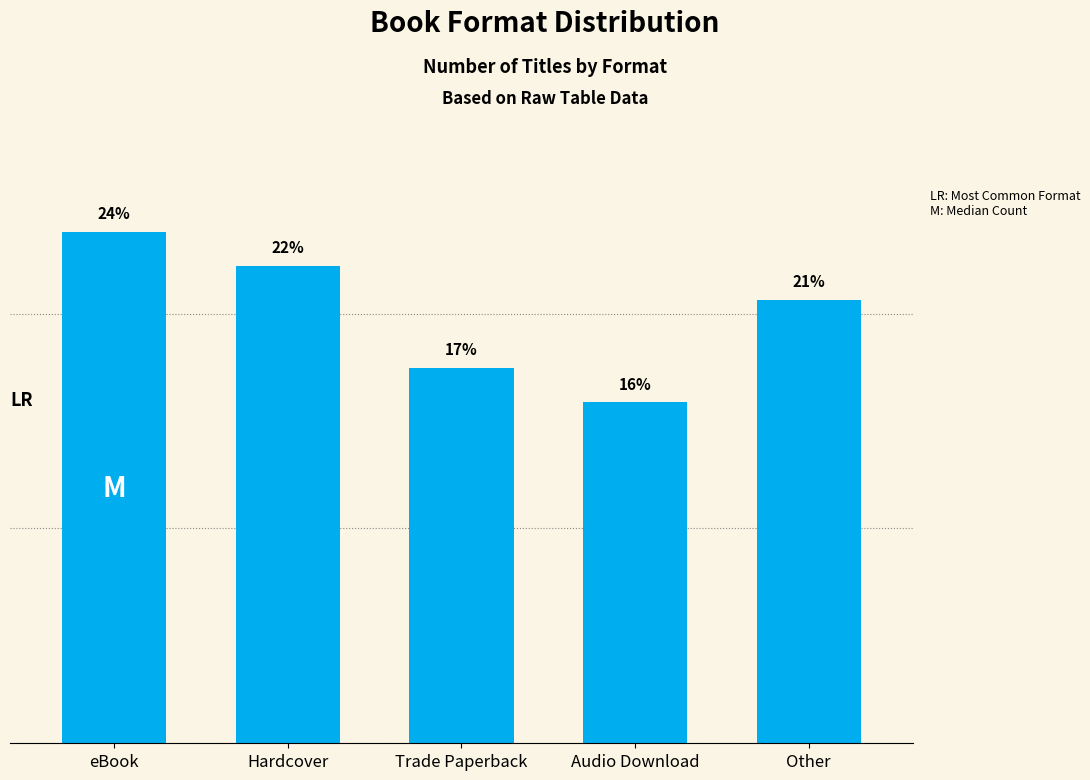

How many data points are above 20?

3